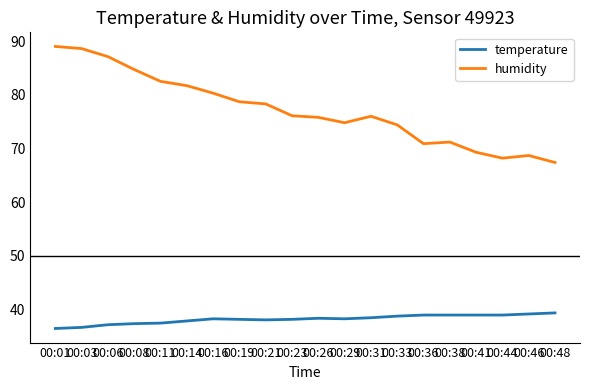

Is the value of humidity at 00:29 greater than the value of temperature at 00:36?

Yes